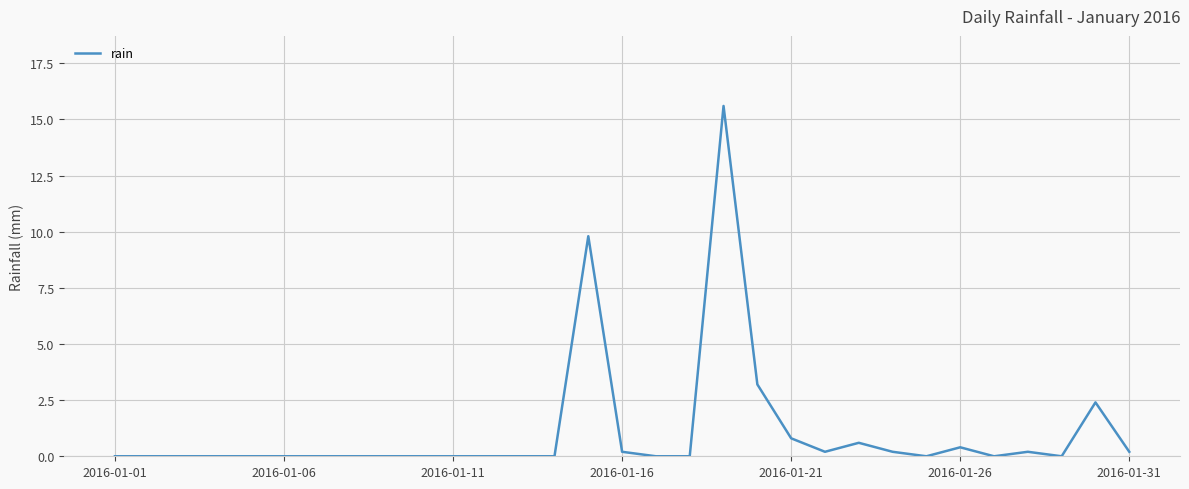

True or false: the data shows 0.0 at 2016-01-11.

True